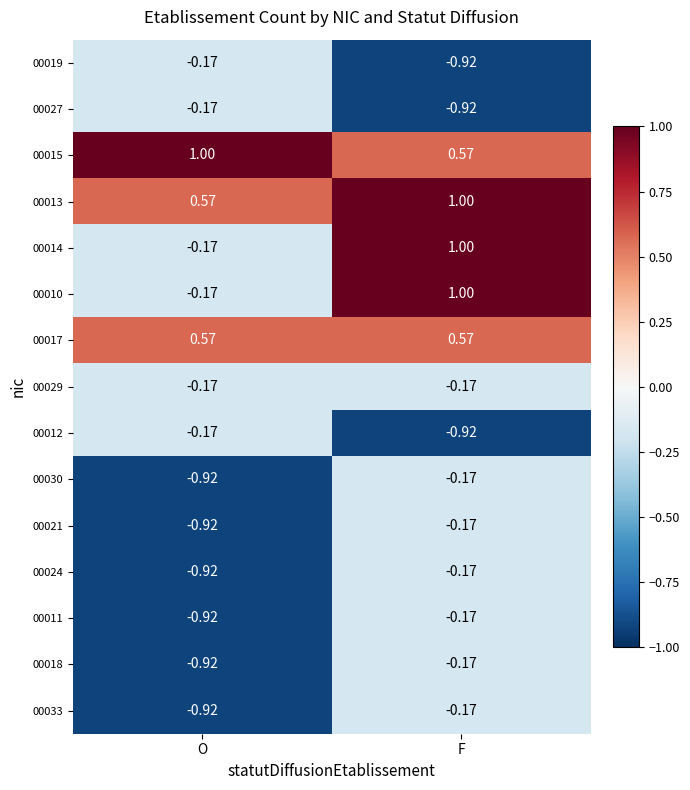

At which category is the sum across all series the highest?

F